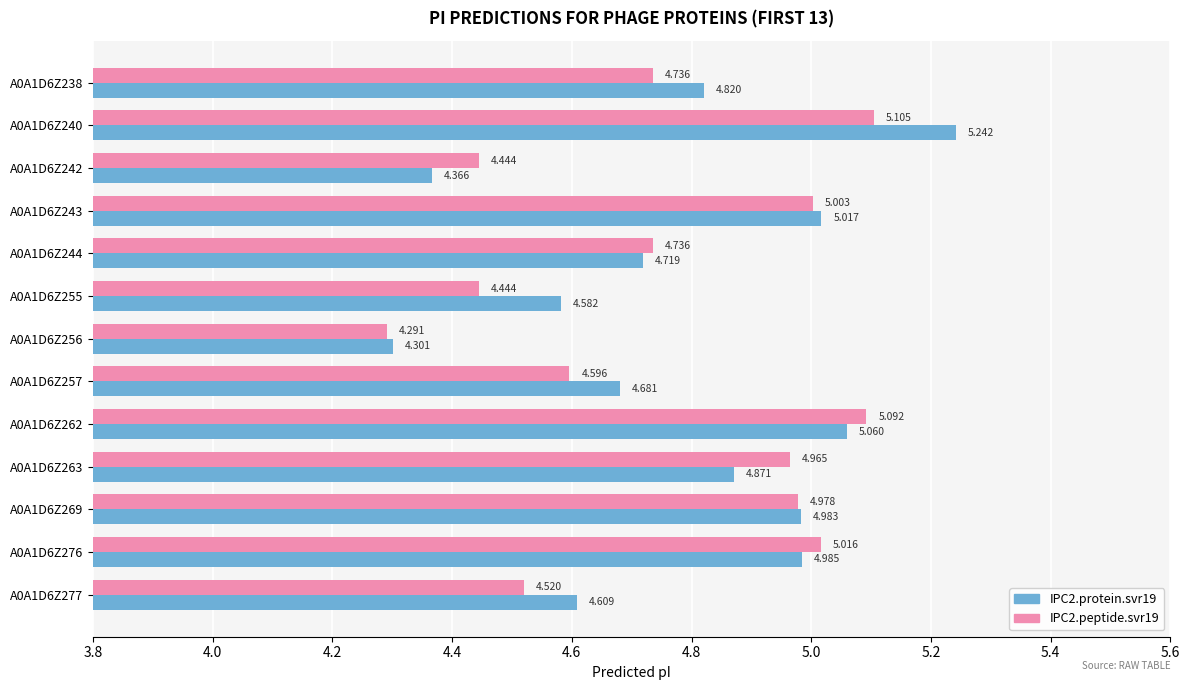

Is the value of IPC2.protein.svr19 at A0A1D6Z238 greater than the value of IPC2.peptide.svr19 at A0A1D6Z242?

Yes